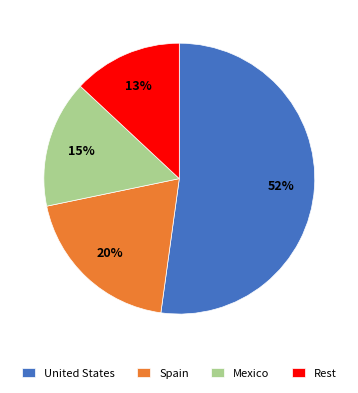

To the nearest percent, what is the difference between the United States and Rest slice percentages?

39%